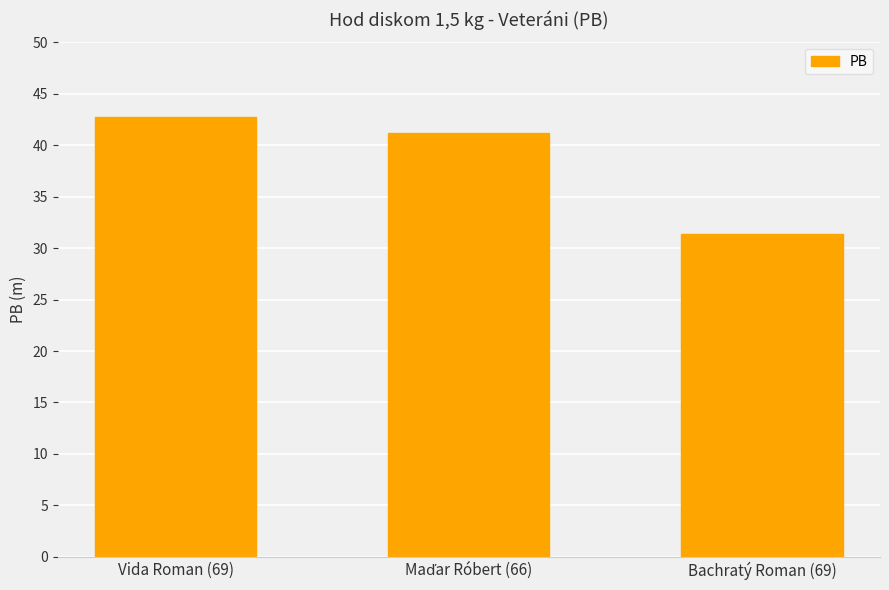

Does the chart contain stacked bars?

No